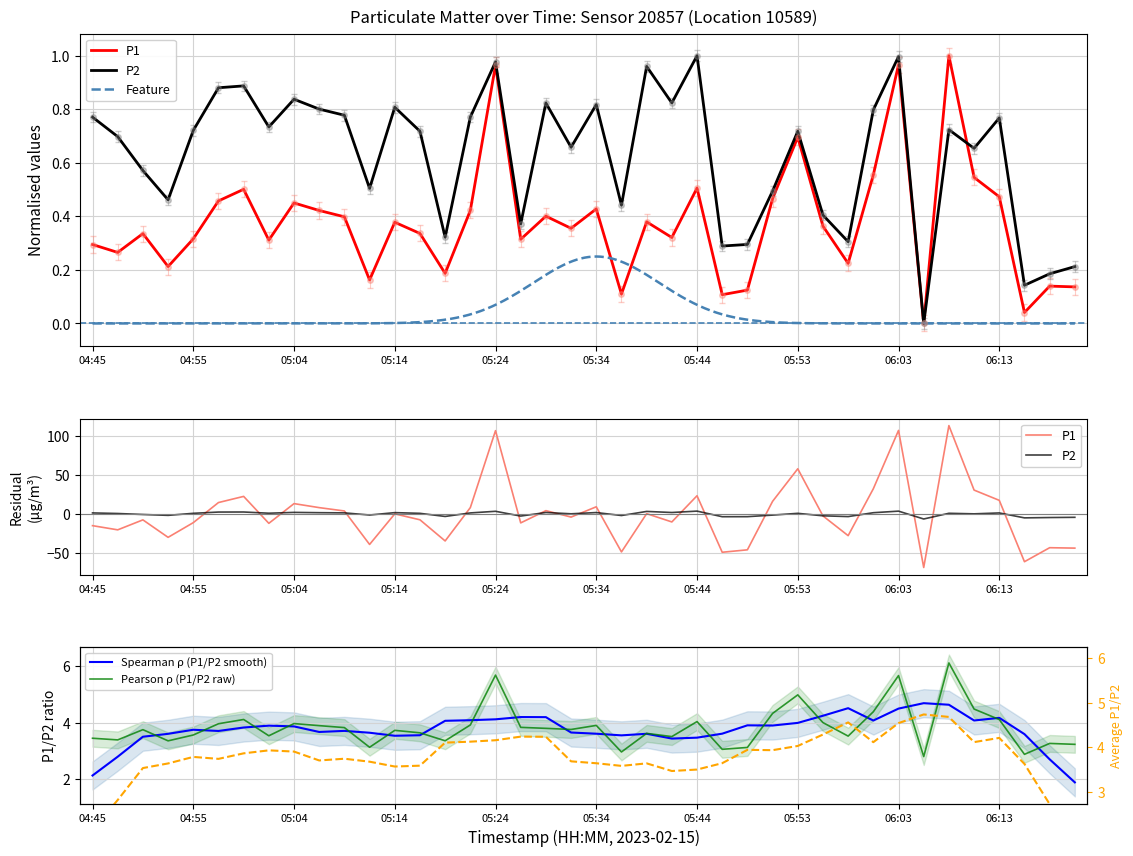

Reading left to right, transcribe all the data shown in this chart.

P1: 0.3	0.3	0.3	0.2	0.3	0.5	0.5	0.3	0.5	0.4	0.4	0.2	0.4	0.3	0.2	0.4	1.0	0.3	0.4	0.4	0.4	0.1	0.4	0.3	0.5	0.1	0.1	0.5	0.7	0.4	0.2	0.6	1.0	0.0	1.0	0.5	0.5	0.0	0.1	0.1
P2: 0.8	0.7	0.6	0.5	0.7	0.9	0.9	0.7	0.8	0.8	0.8	0.5	0.8	0.7	0.3	0.8	1.0	0.4	0.8	0.7	0.8	0.4	1.0	0.8	1.0	0.3	0.3	0.5	0.7	0.4	0.3	0.8	1.0	0.0	0.7	0.7	0.8	0.1	0.2	0.2